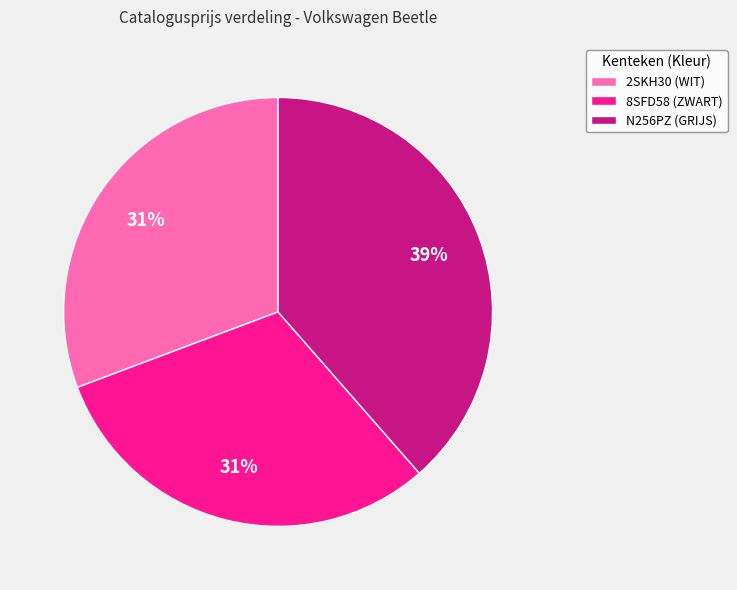

The 8SFD58 (ZWART) slice represents 21% of the pie. True or false?

False